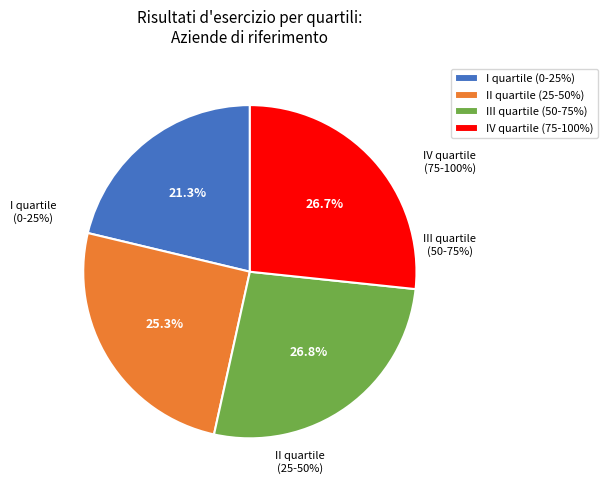

Is there a majority slice in this chart?

No